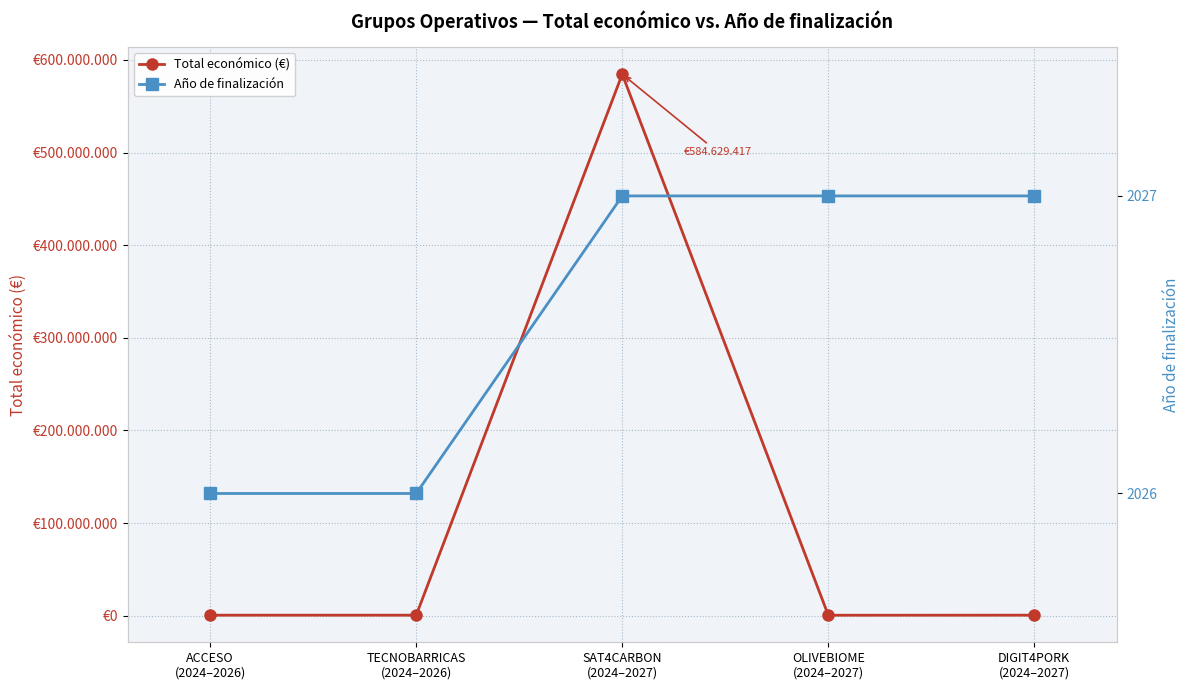

Is it true that Año de finalización equals 3595 at DIGIT4PORK
(2024–2027)?

False